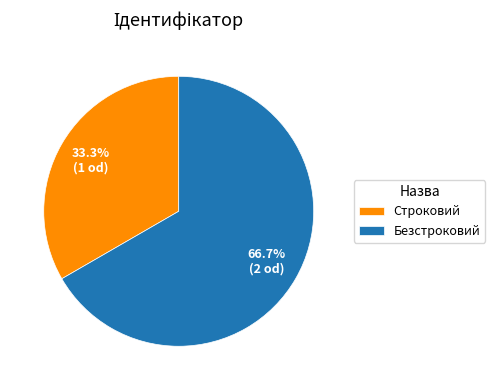

To the nearest percent, what portion does Безстроковий represent?

67%